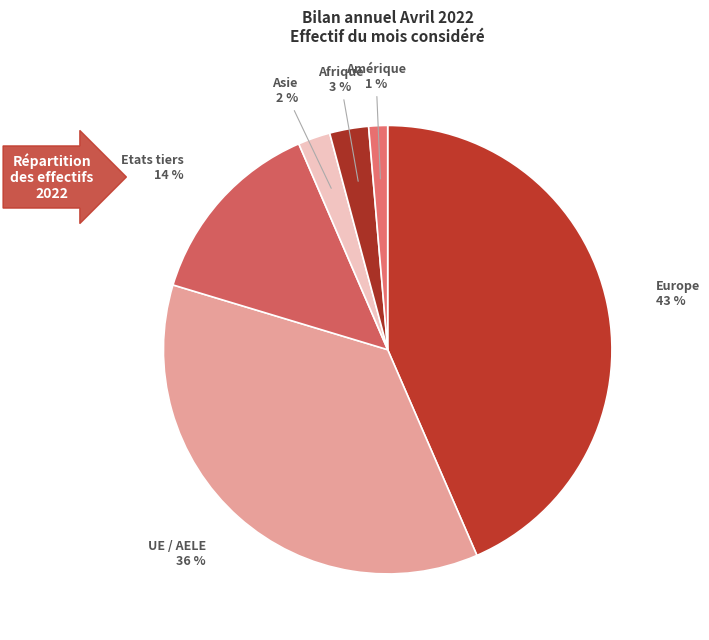

Is there a majority slice in this chart?

No